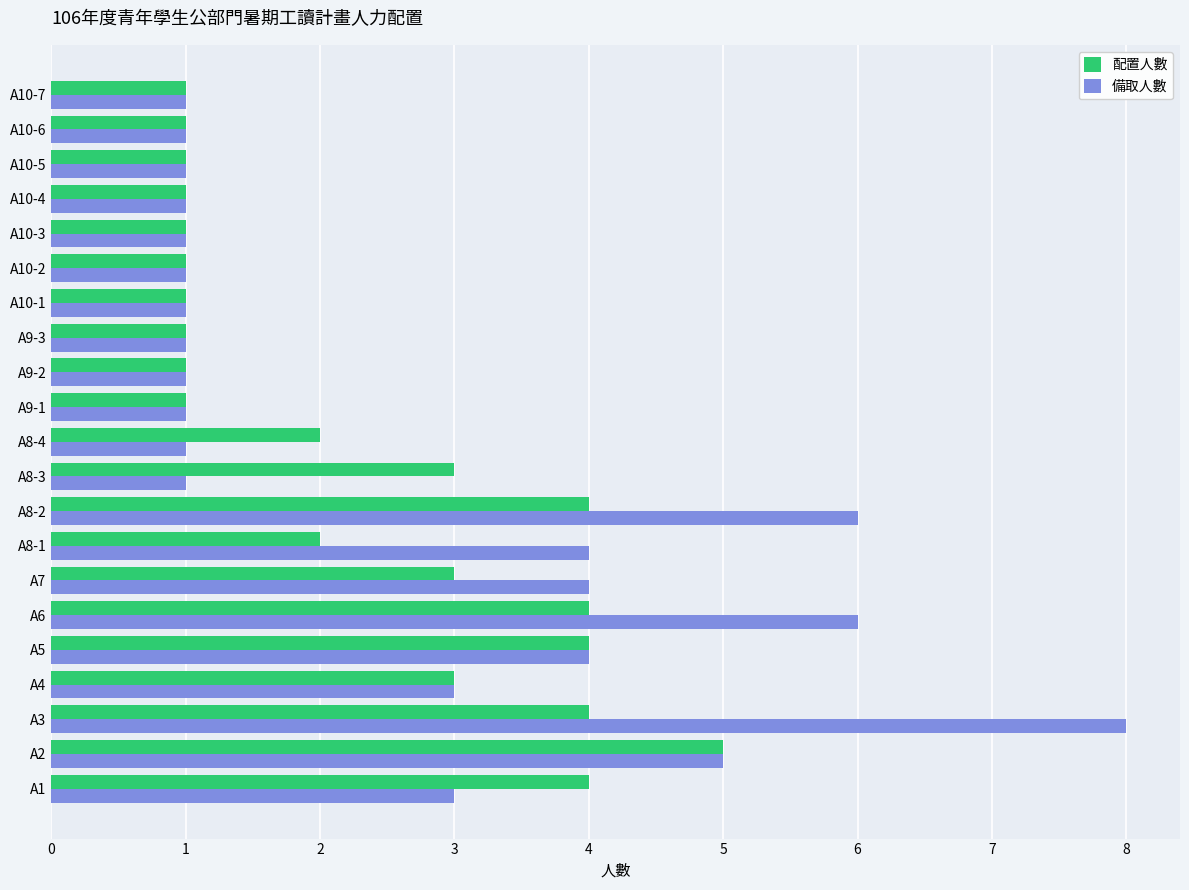

Which category has the highest value in the 配置人數 series?

A2